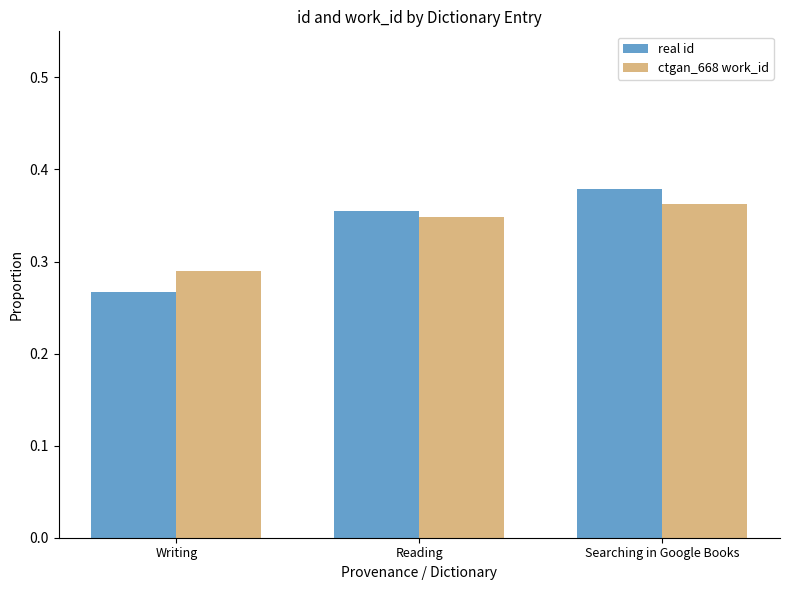

What are all the series names shown in the legend?

real id, ctgan_668 work_id